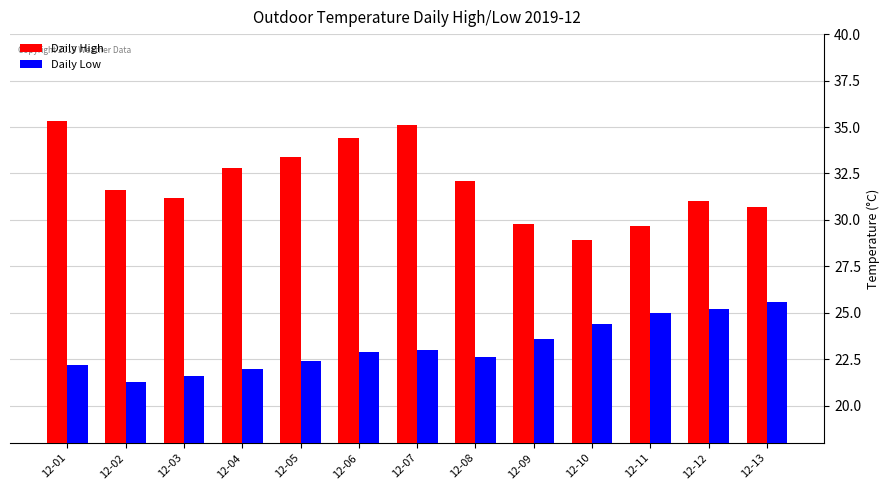

Reading right to left, what are all the values shown in this chart?

Daily High: 12-13=30.7	12-12=31.0	12-11=29.7	12-10=28.9	12-09=29.8	12-08=32.1	12-07=35.1	12-06=34.4	12-05=33.4	12-04=32.8	12-03=31.2	12-02=31.6	12-01=35.3
Daily Low: 12-13=25.6	12-12=25.2	12-11=25.0	12-10=24.4	12-09=23.6	12-08=22.6	12-07=23.0	12-06=22.9	12-05=22.4	12-04=22.0	12-03=21.6	12-02=21.3	12-01=22.2